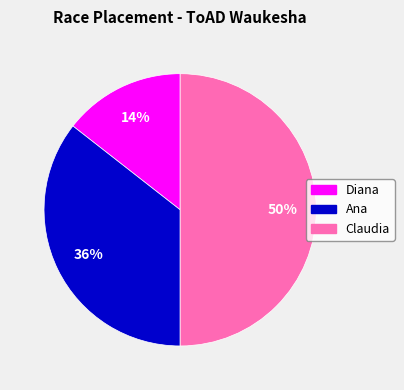

Which slice is the largest?

Claudia